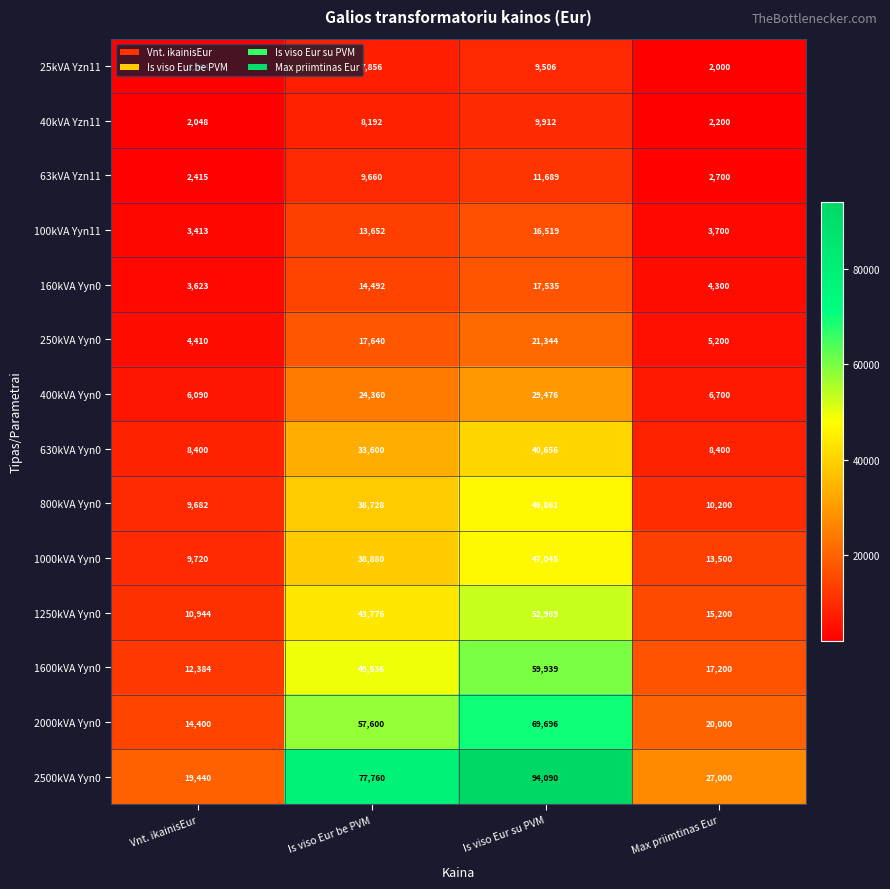

Between Vnt. ikainisEur and Is viso Eur su PVM, which series saw the biggest shift?

2500kVA Yyn0